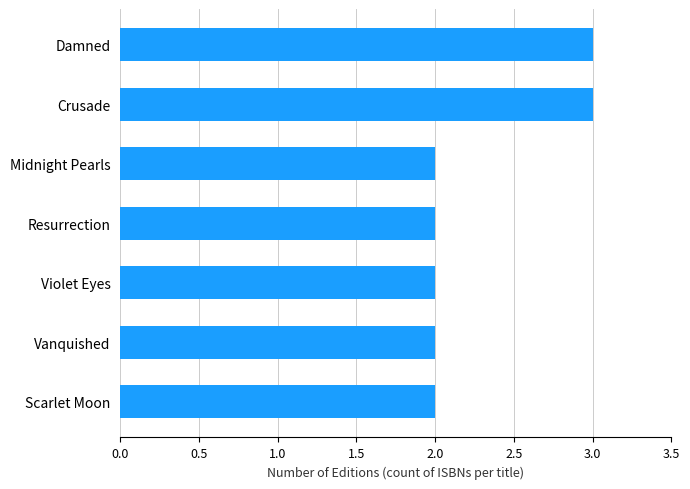

What is the minimum value shown in the chart?

2